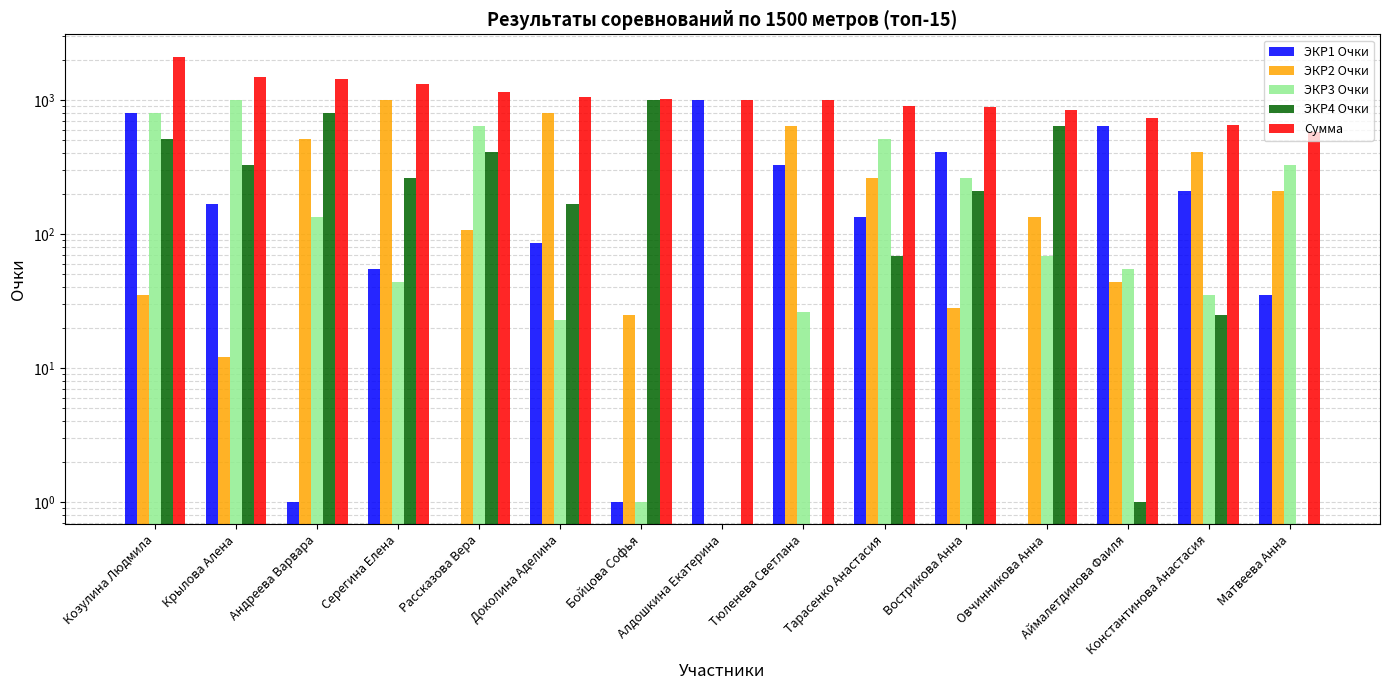

How many bars are there in each group?

5